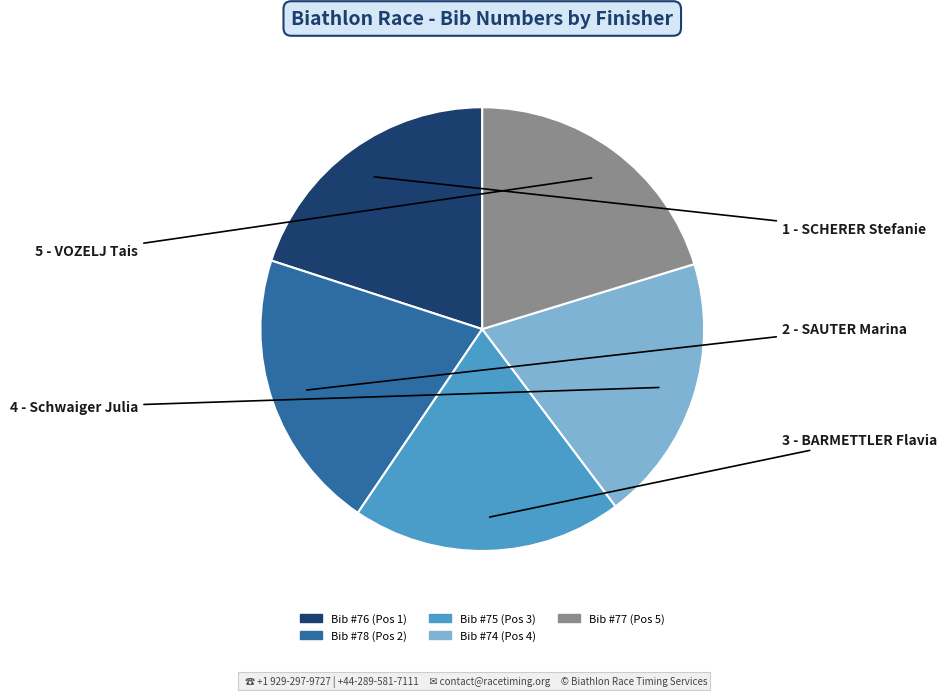

Does any single category account for the majority?

No